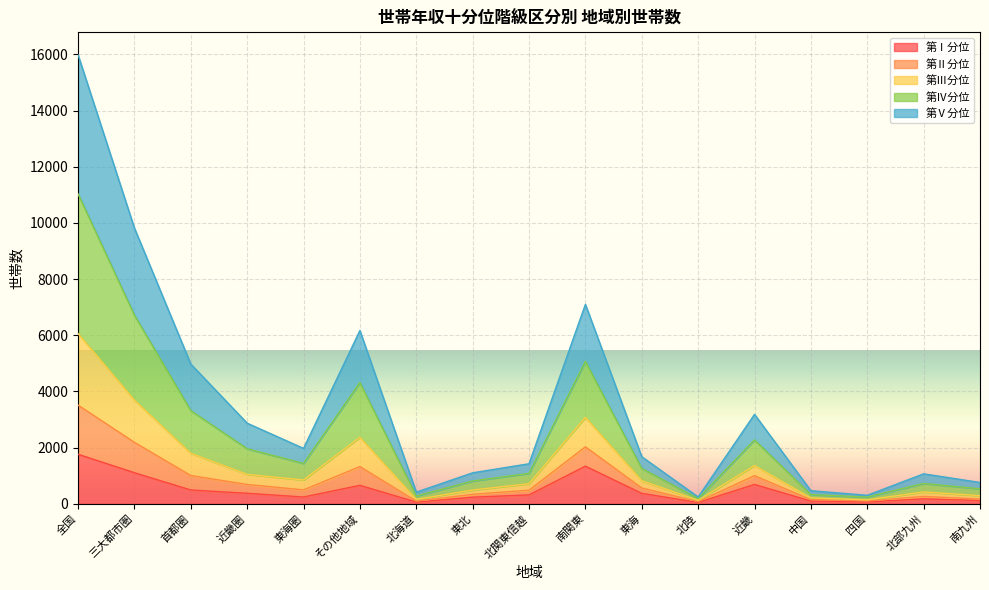

What are all the series names shown in the legend?

第Ⅰ分位, 第Ⅱ分位, 第Ⅲ分位, 第Ⅳ分位, 第Ⅴ分位